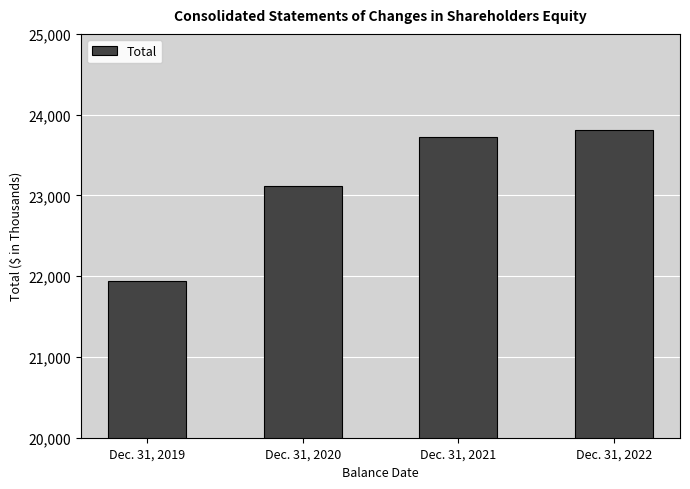

The chart shows a value of 21936 at Dec. 31, 2019. True or false?

True